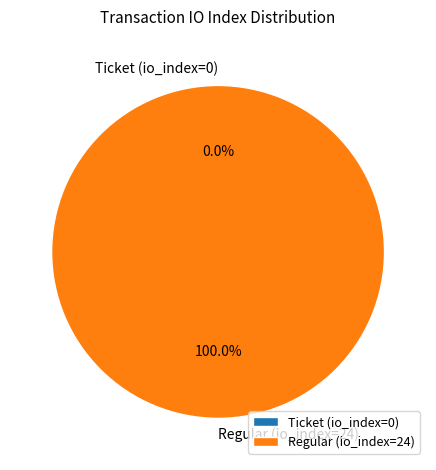

What portion of the pie excludes Ticket (io_index=0)?

100.0%